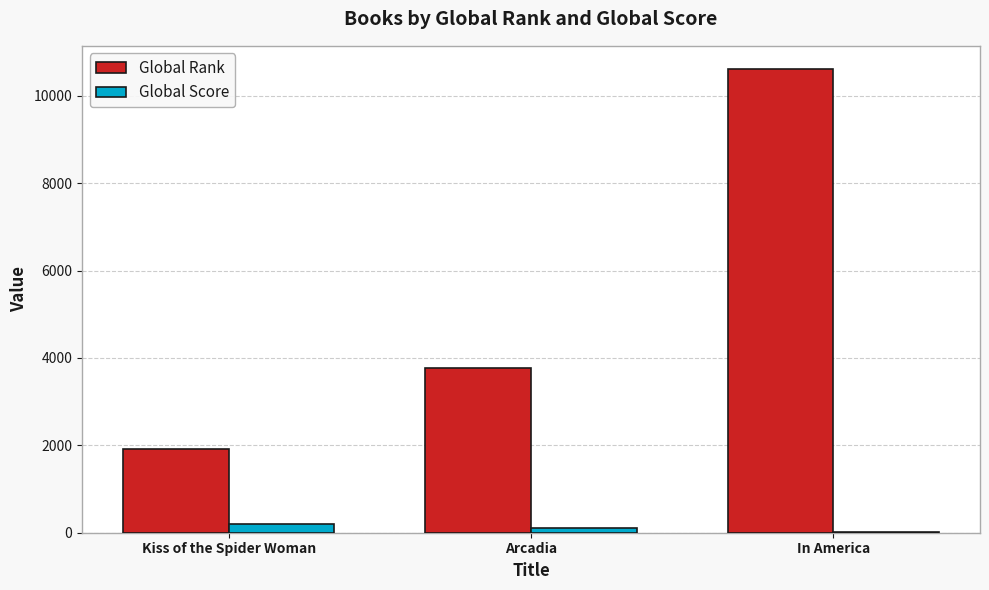

The value of Global Rank at Arcadia is 2365. True or false?

False